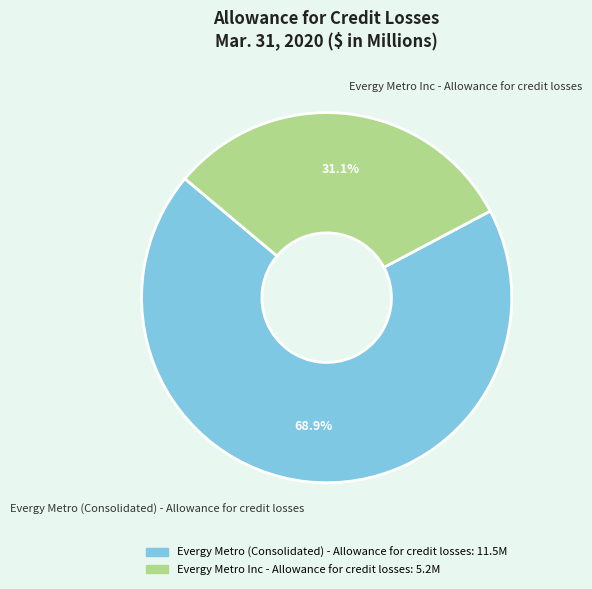

To the nearest percent, what is the combined percentage of Evergy Metro (Consolidated) - Allowance for credit losses and Evergy Metro Inc - Allowance for credit losses?

100%